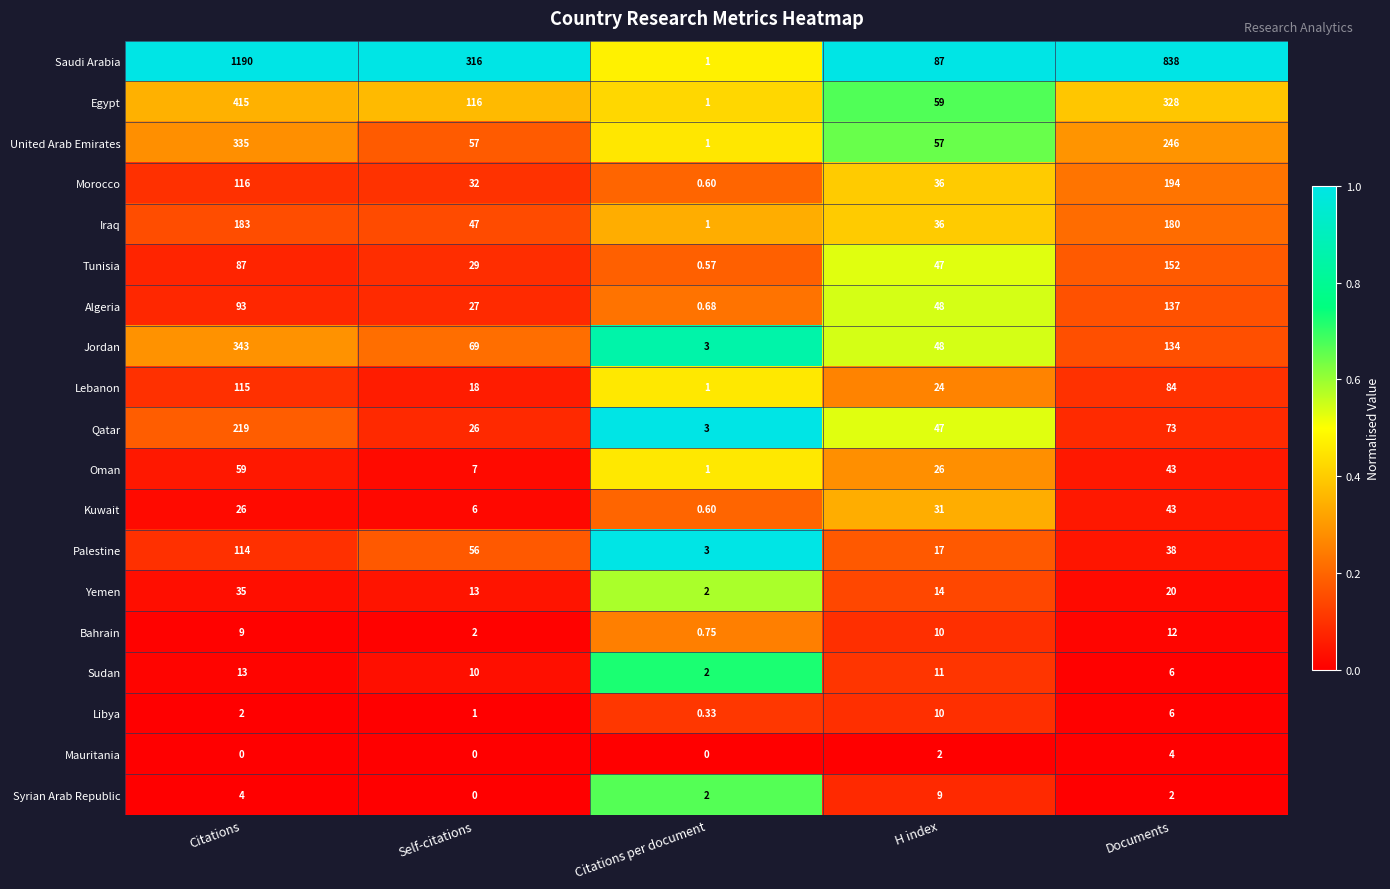

At which category is the sum across all series the highest?

Citations